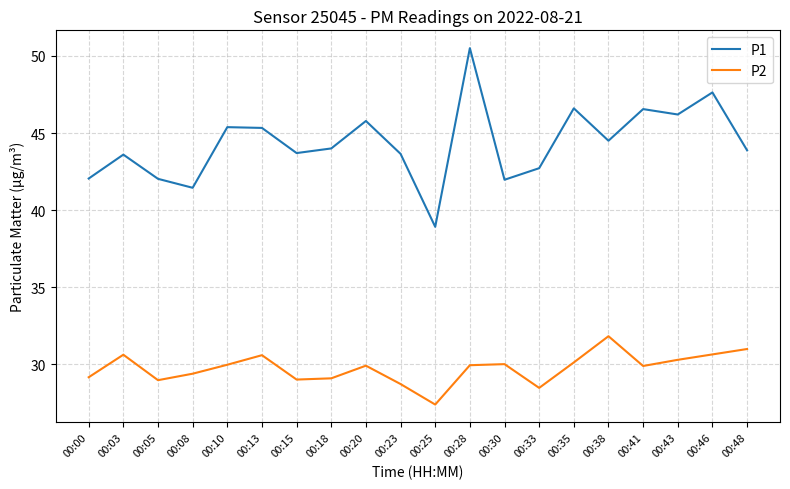

How many lines are shown in the chart?

2